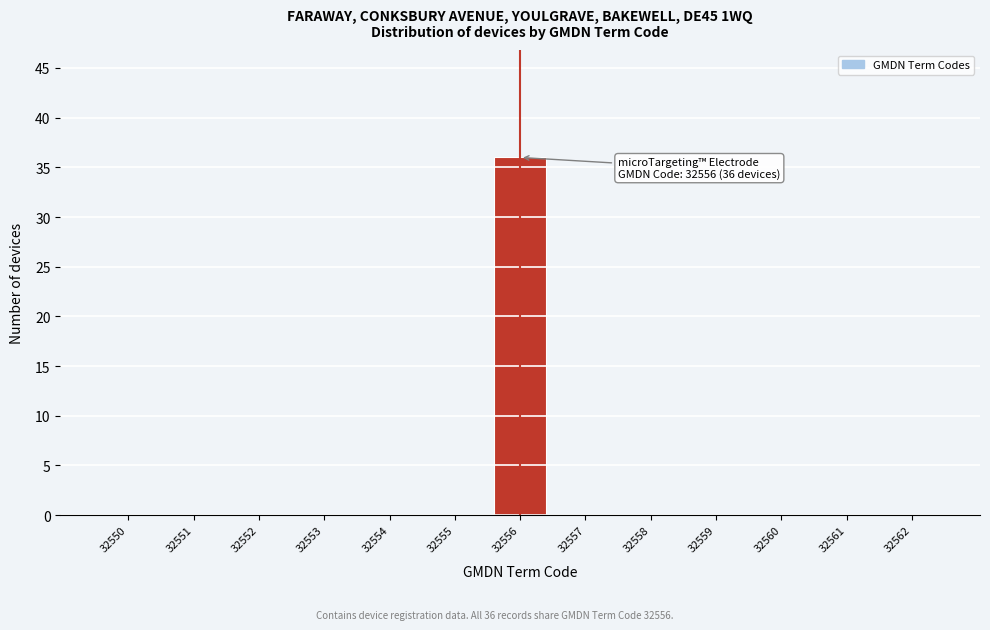

Over which range of the x-axis is the bar tallest?

32555.5 to 32556.5